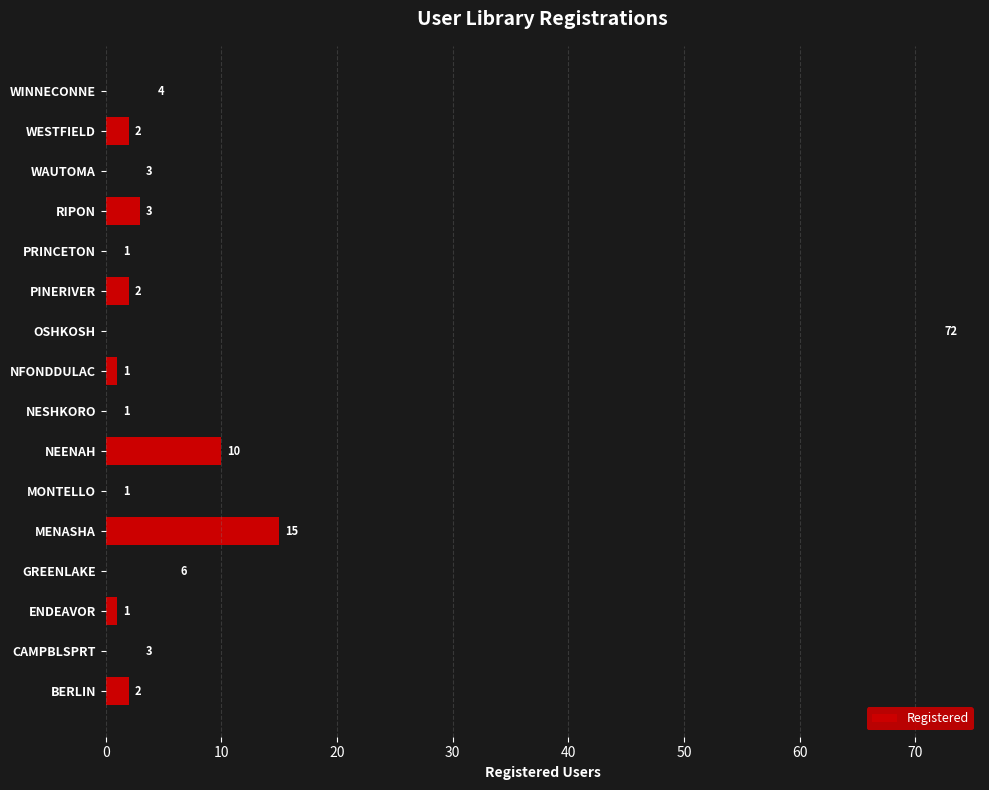

Is it true that the value at WESTFIELD is 2?

True